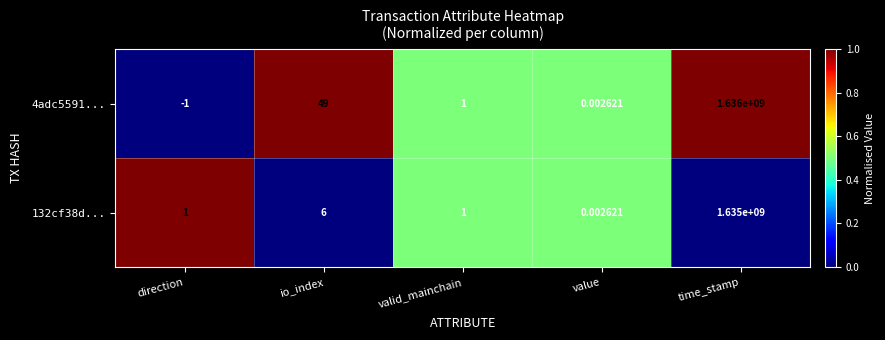

Which series has the largest total across all categories?

4adc5591...